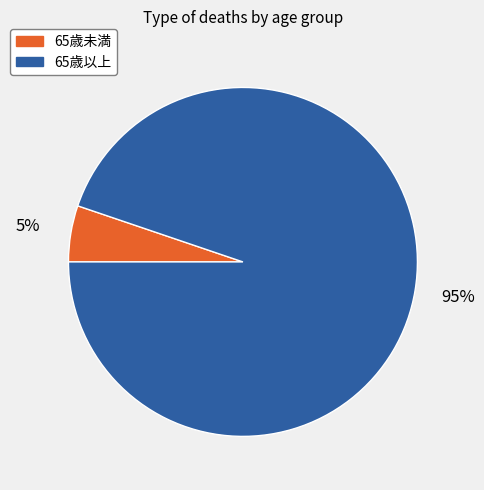

Is there any slice that represents more than half of the pie?

Yes